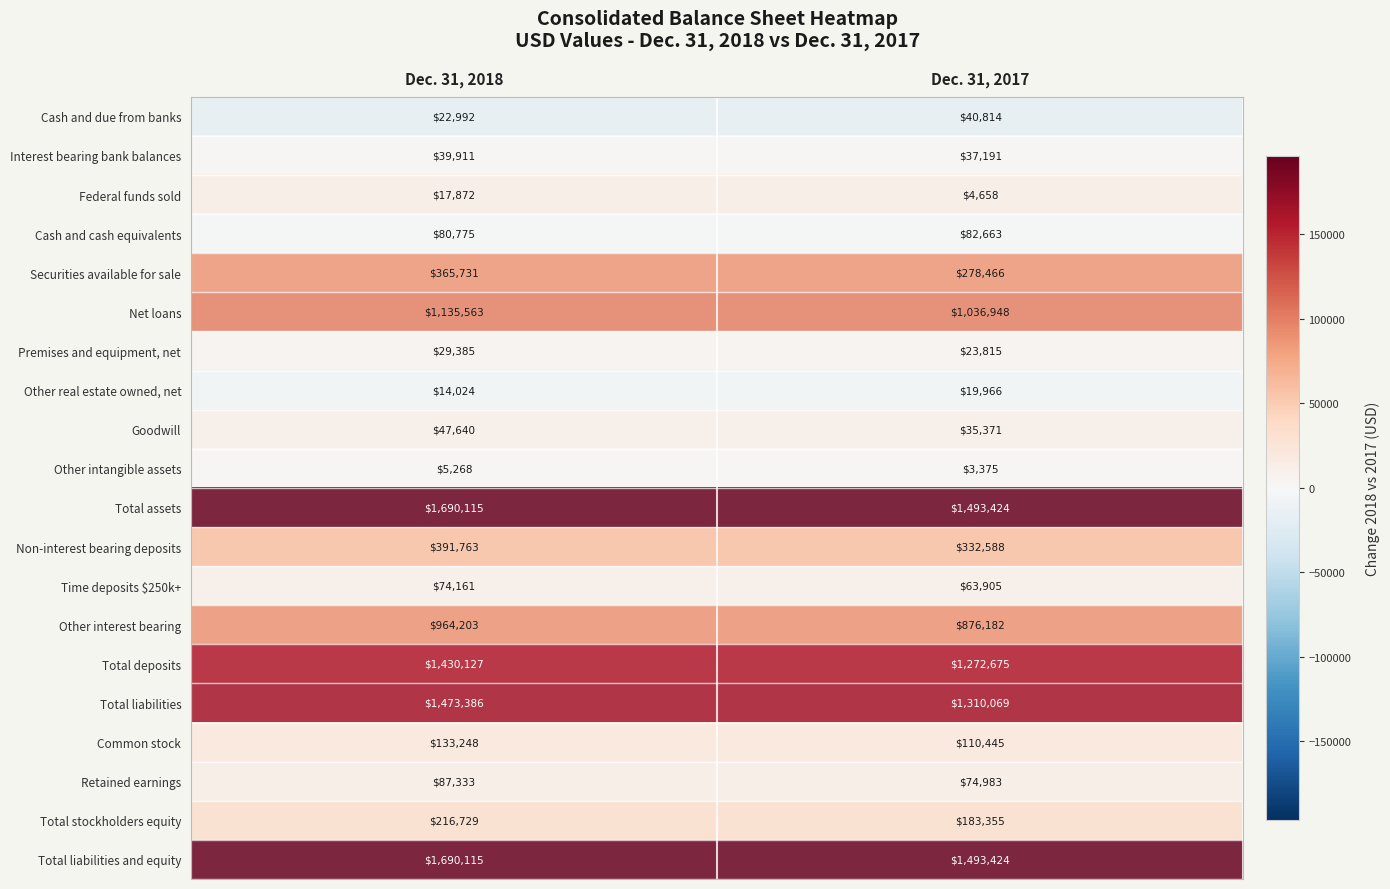

What is the difference between the highest and lowest values at Dec. 31, 2018?

1684847